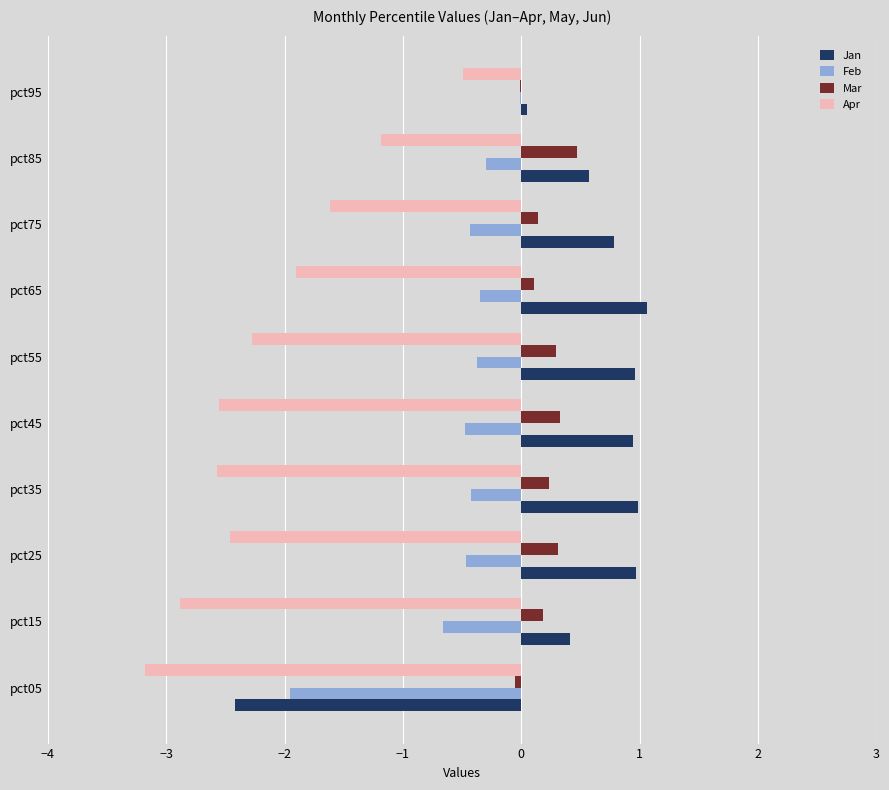

Count the number of data series in this chart.

4